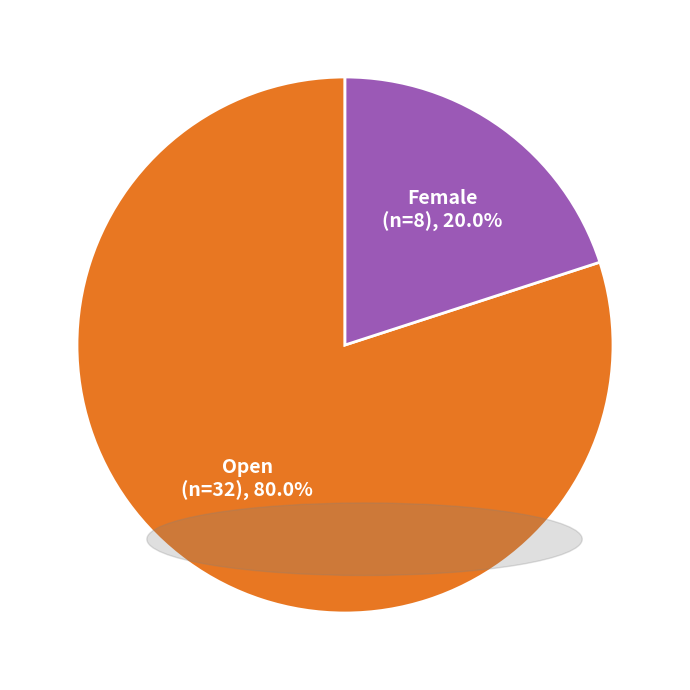

Does Female represent more than half of the total?

No